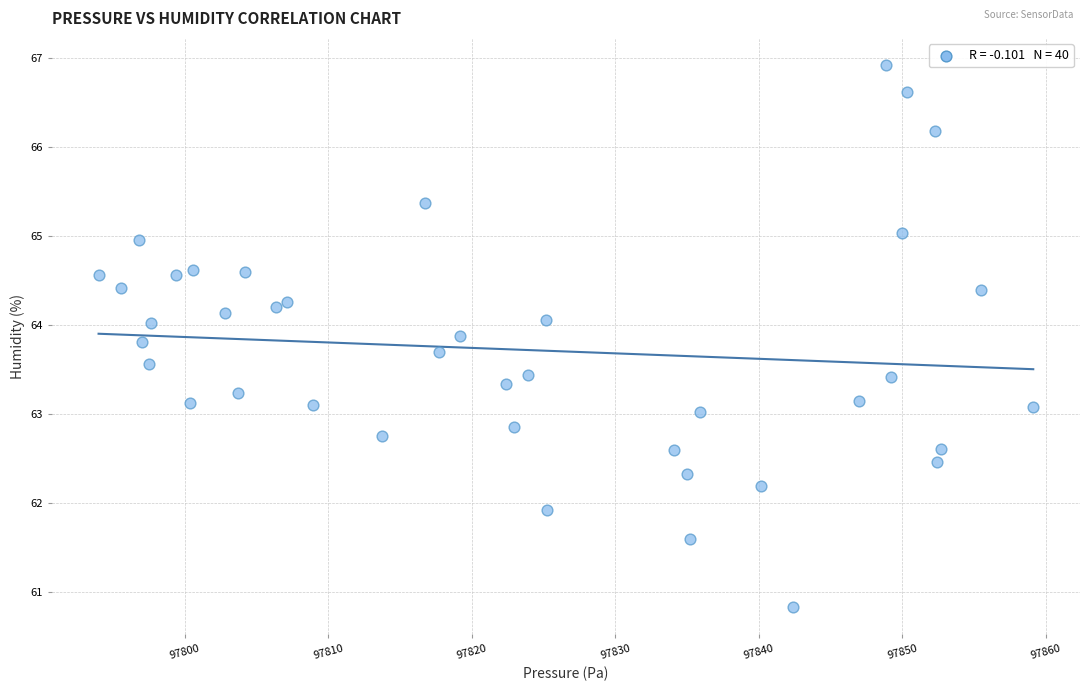

What is the range of Y values (max minus min)?

6.1